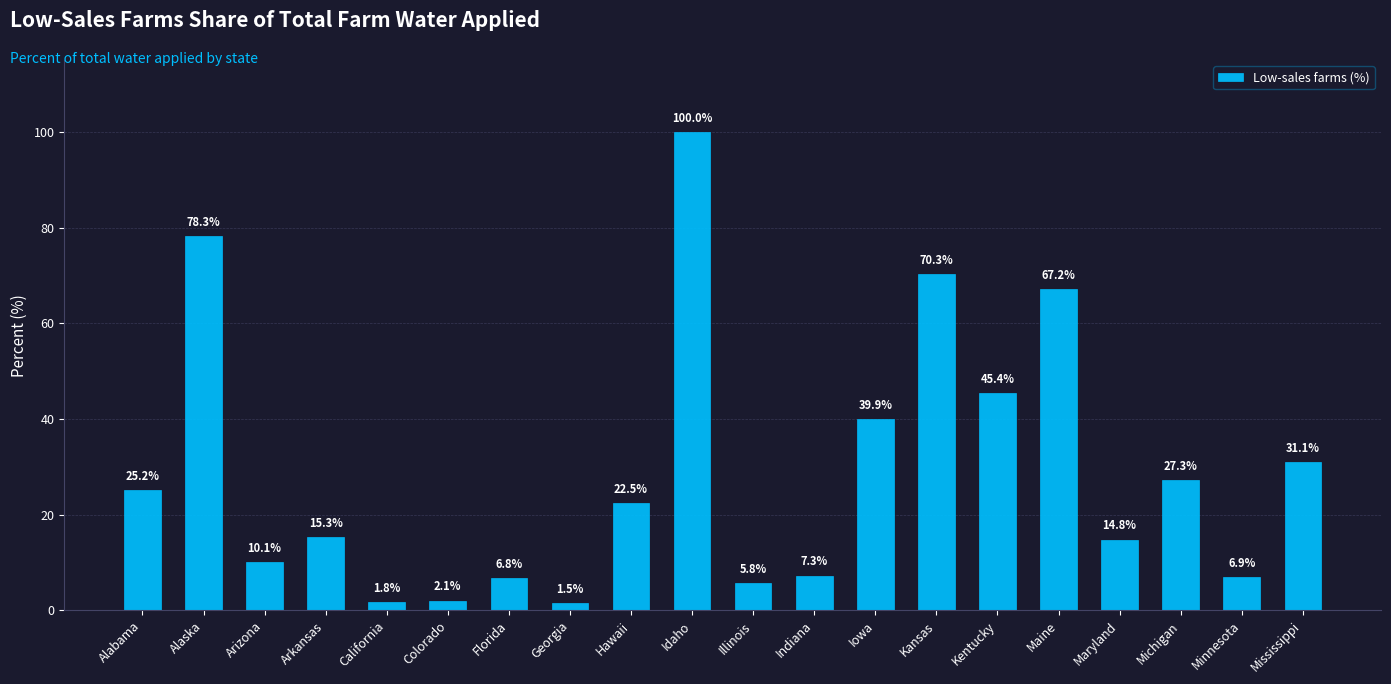

What is the change in value from Kansas to Minnesota?

-63.4